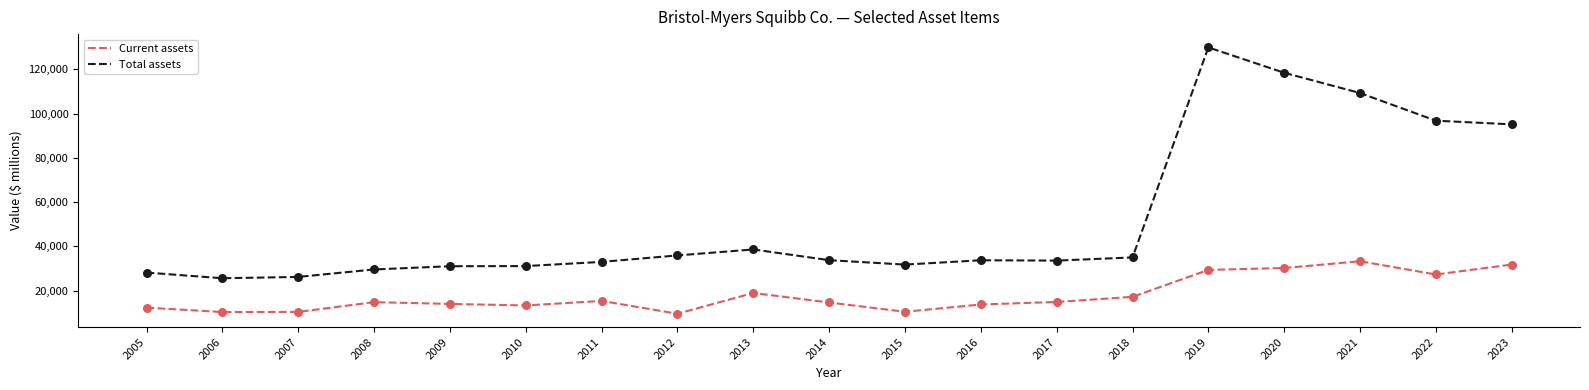

Which series has the largest total across all categories?

Total assets